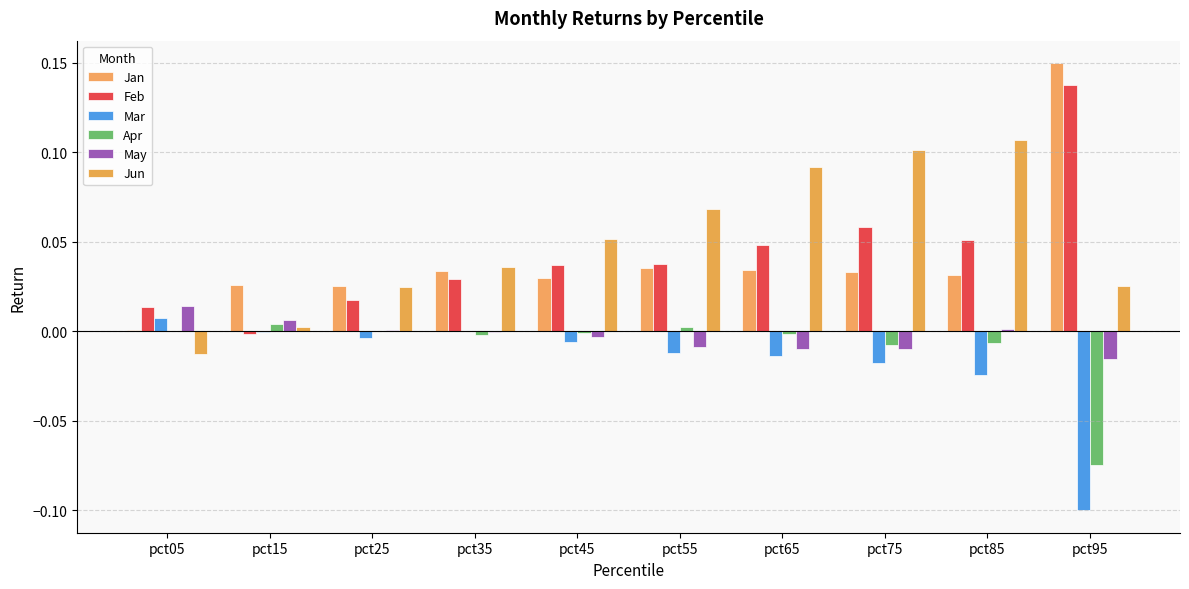

How many groups of bars are there?

10